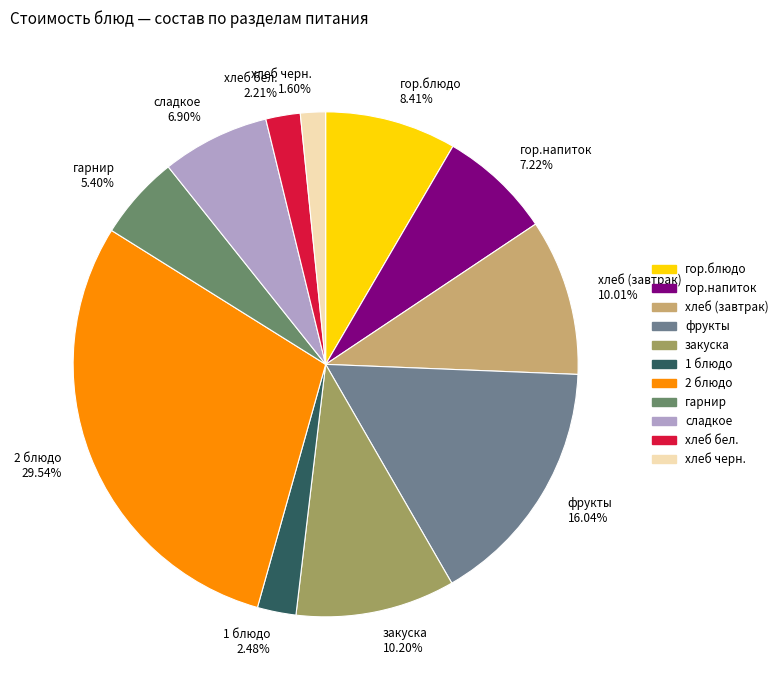

The 1 блюдо slice represents 14% of the pie. True or false?

False